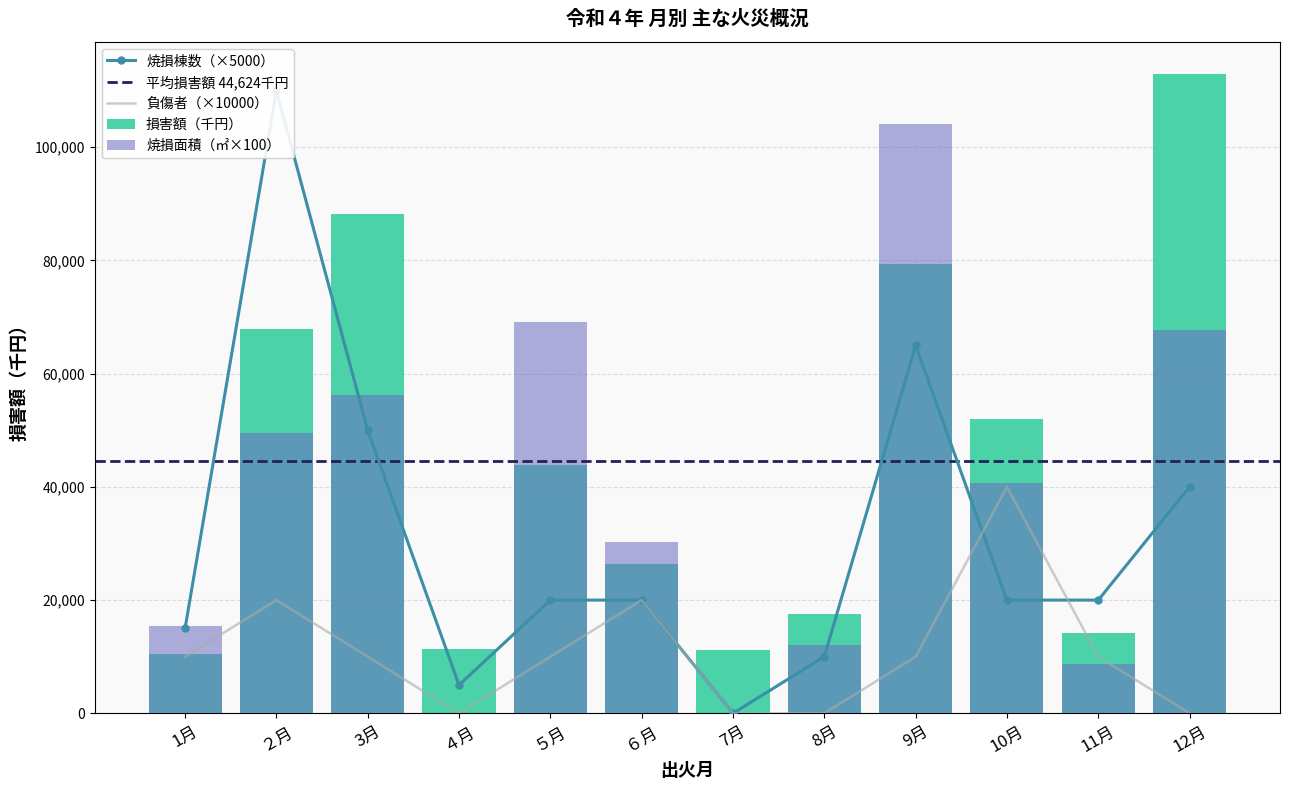

Rank the series by their average value, from lowest to highest.

負傷者, 焼損棟数, 焼損面積（㎡）, 損害額（千円）